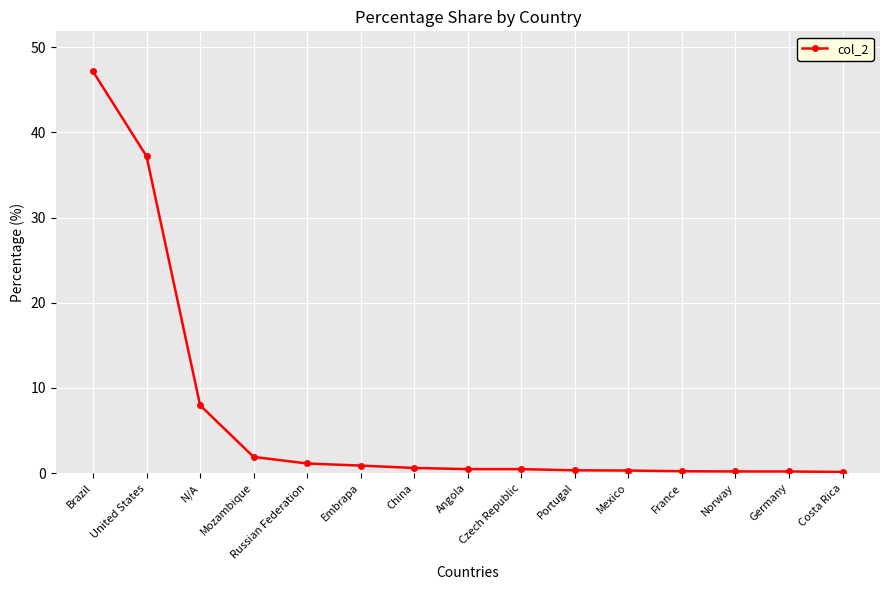

At which label is the value closest to 23?

United States